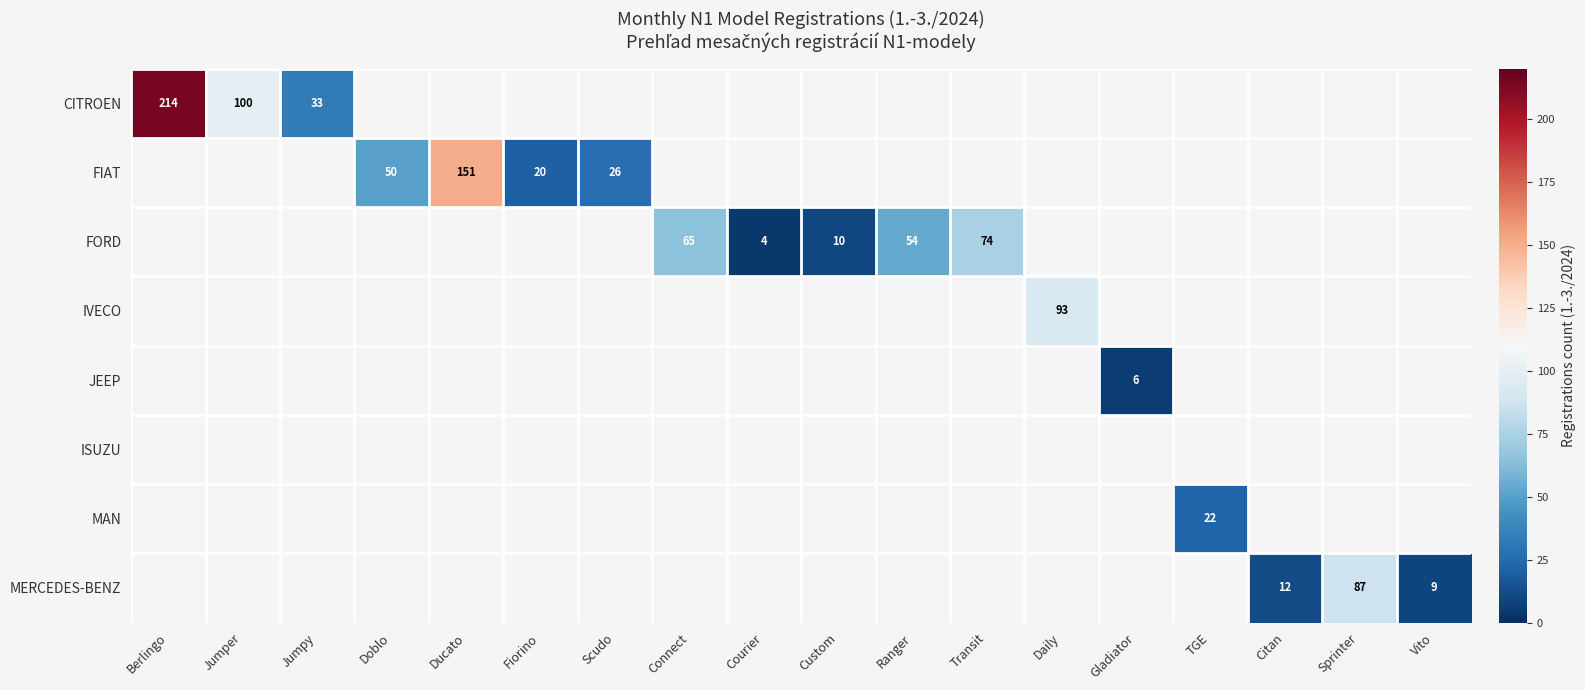

True or false: FORD has a value of 106 at Transit.

False